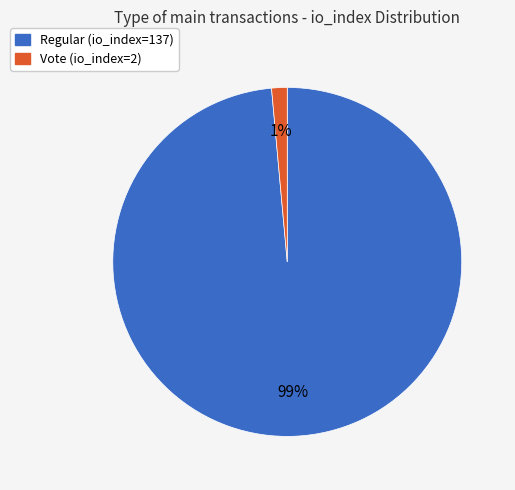

Combined, do Regular (io_index=137) and Vote (io_index=2) account for over 50%?

Yes